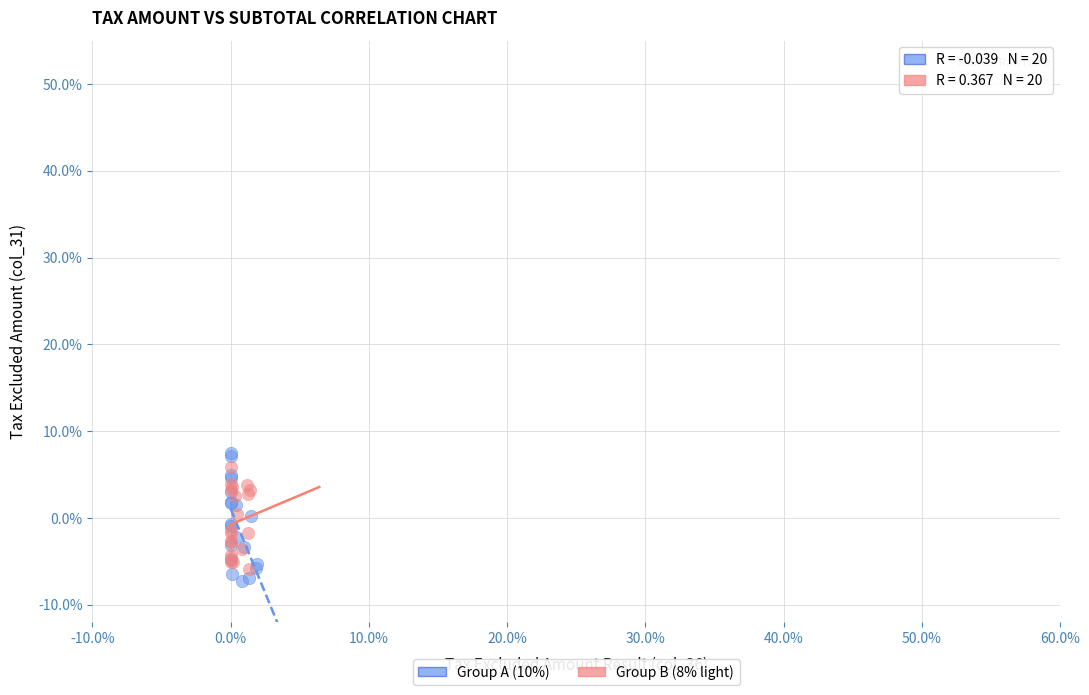

Which series contains the highest Y value?

Group A (10%)